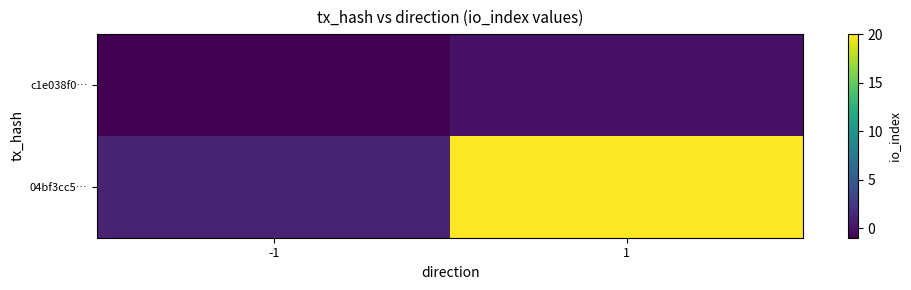

Reading right to left, list all the values displayed in this chart.

c1e038f0…: 1=0	-1=-1
04bf3cc5…: 1=20	-1=1